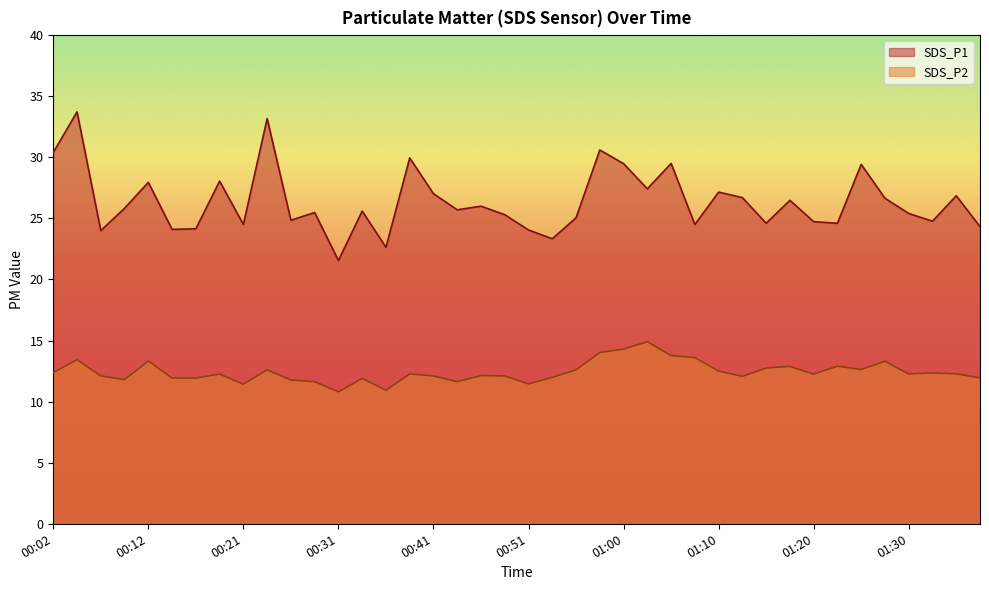

What is the average value of the SDS_P2 series?

12.4